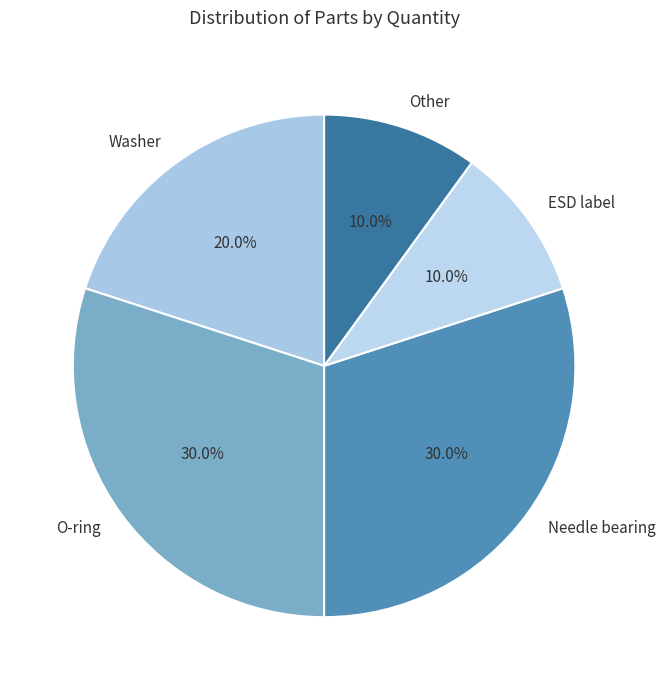

To the nearest percent, what portion does Needle bearing represent?

30%